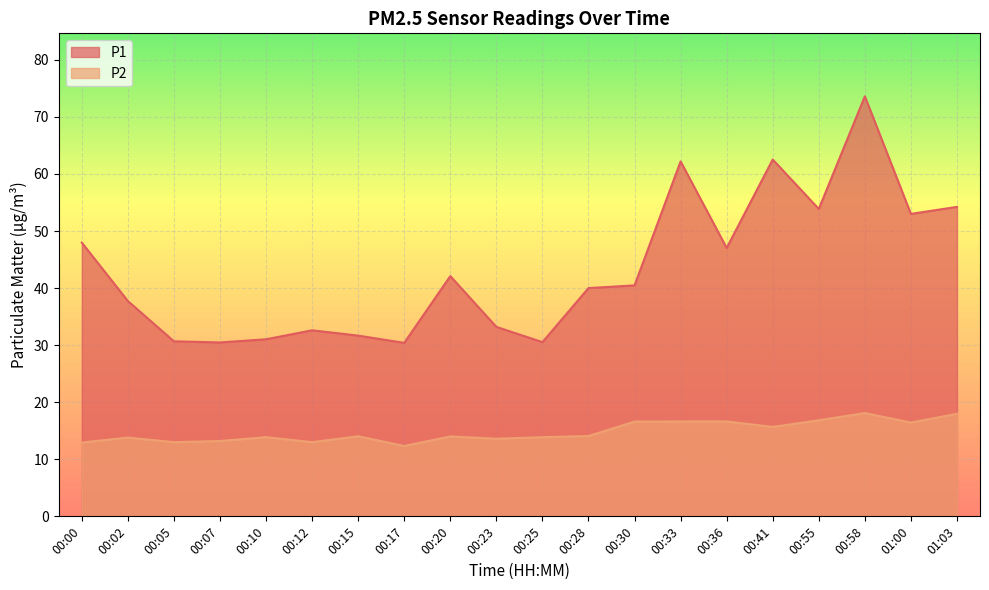

What is the sum of all P1 values?

865.3